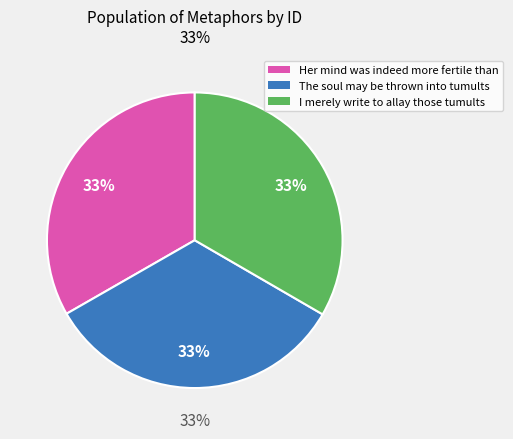

Is there a majority slice in this chart?

No